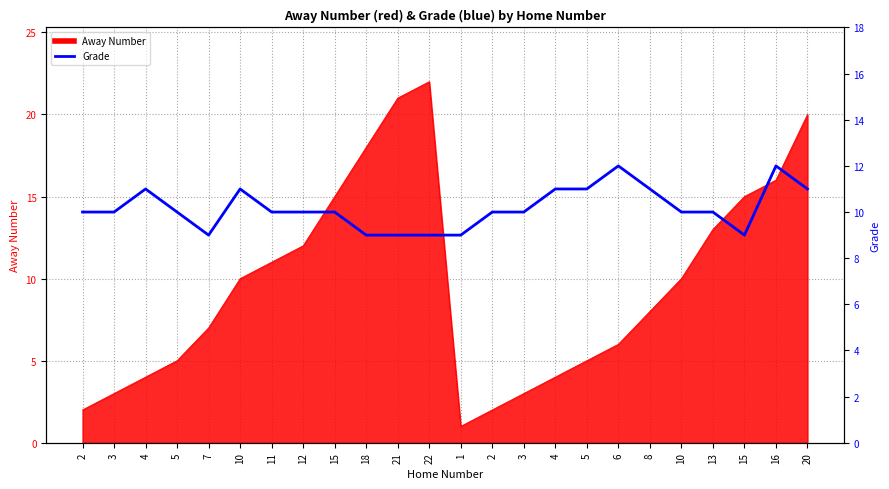

What value does the data have at 6?

12